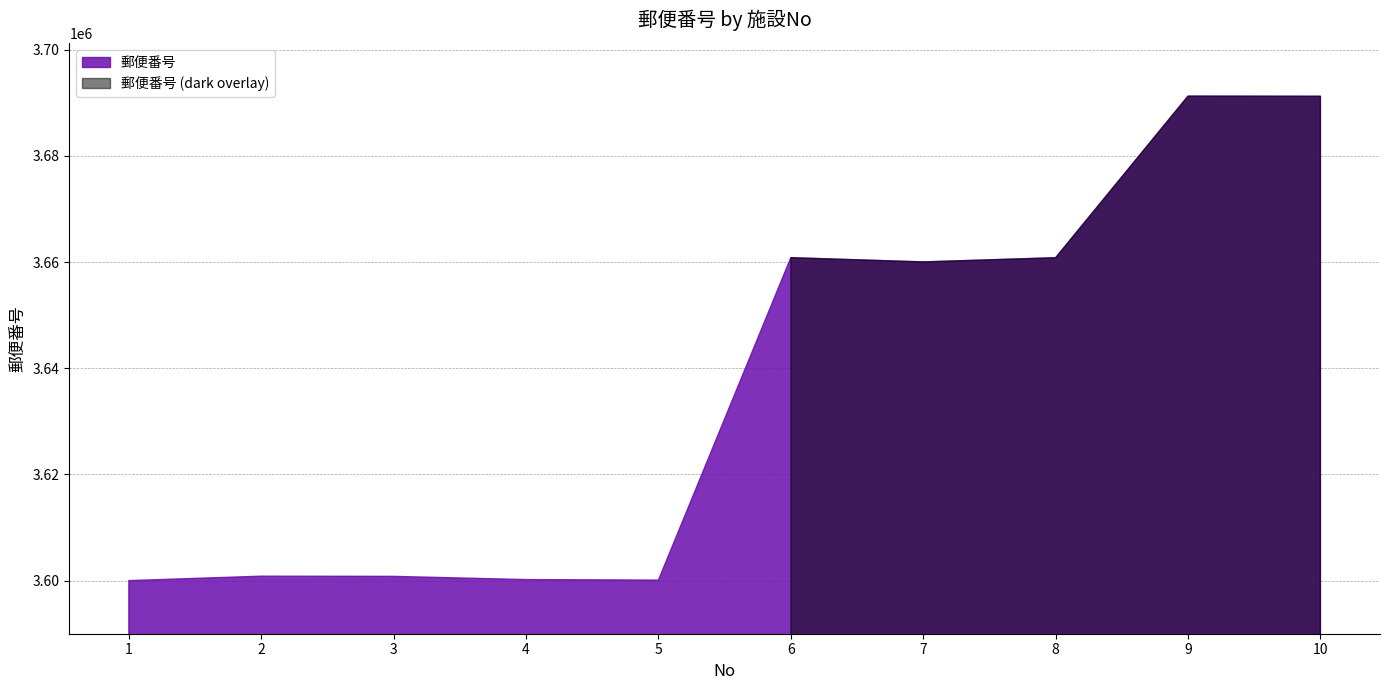

Which has a higher value, 5 or 2?

2